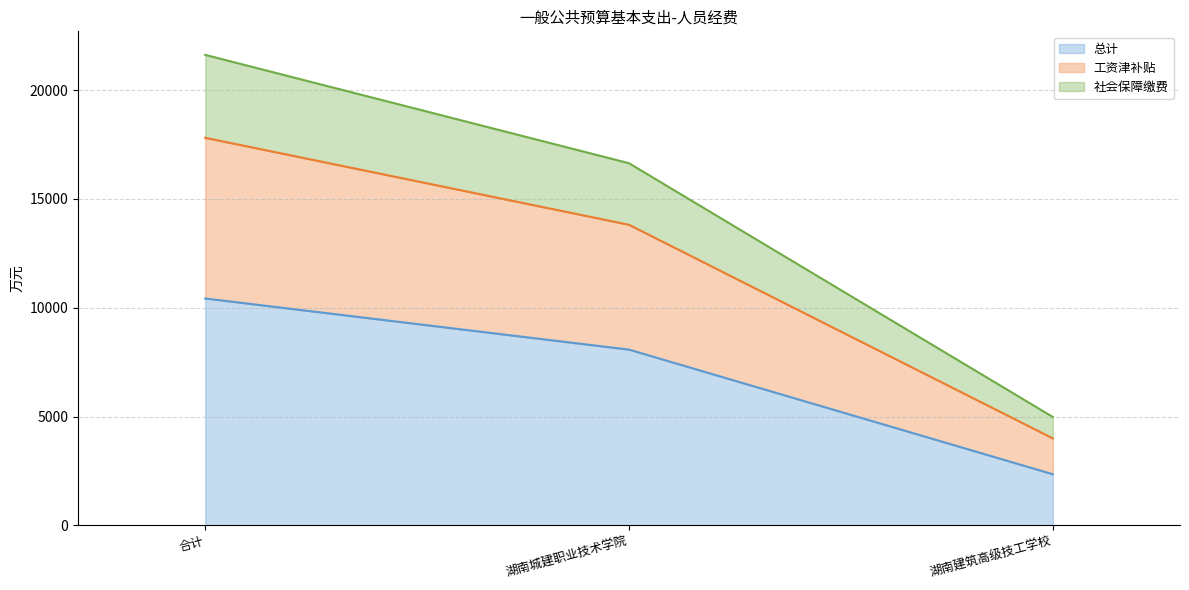

At which label does 总计 reach its minimum?

湖南建筑高级技工学校